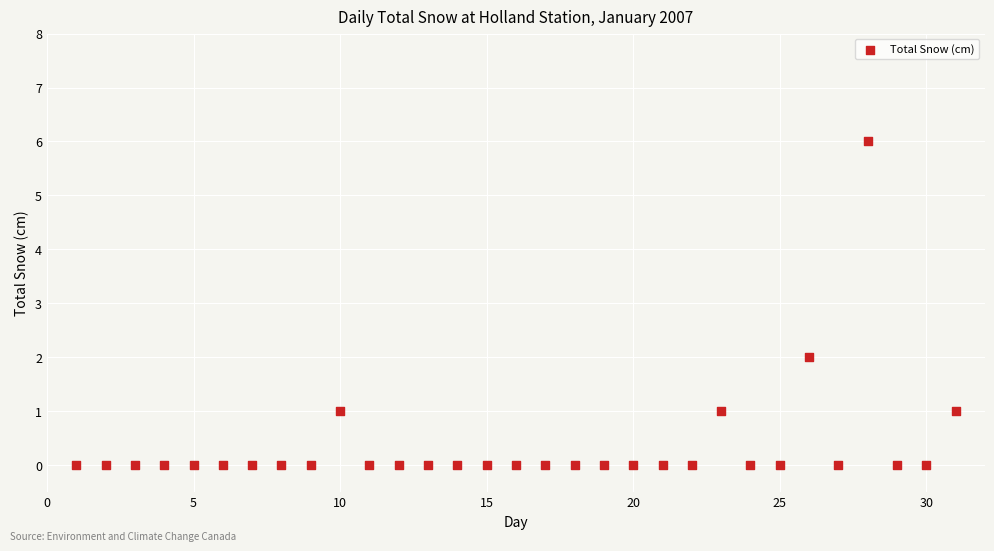

What is the range of X values (max minus min)?

30